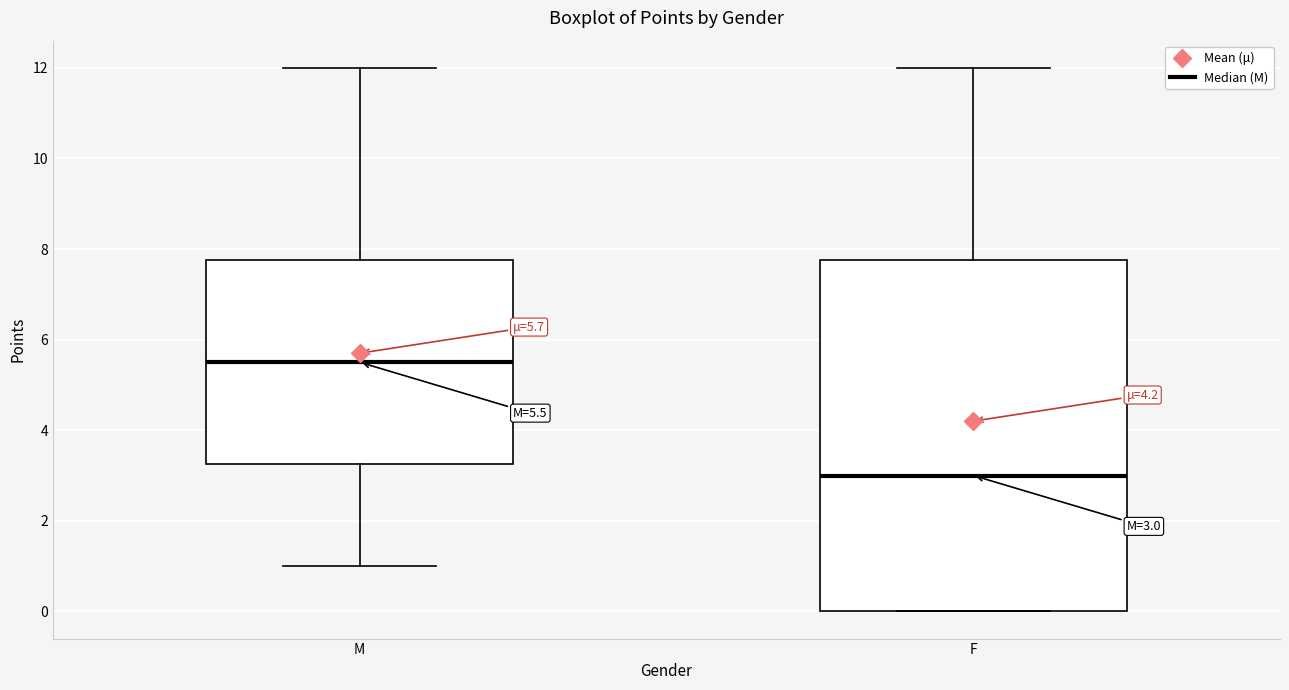

Which box has the highest median line?

M